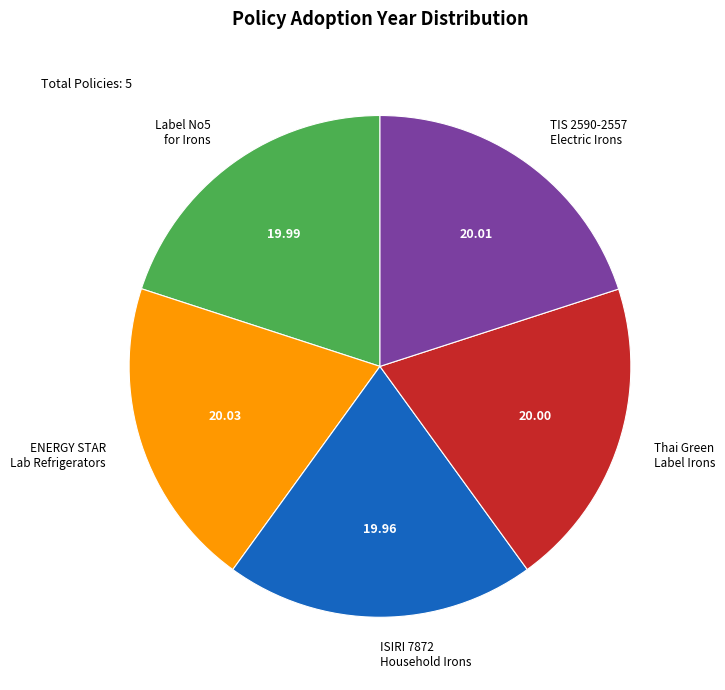

Is there any slice that represents more than half of the pie?

No